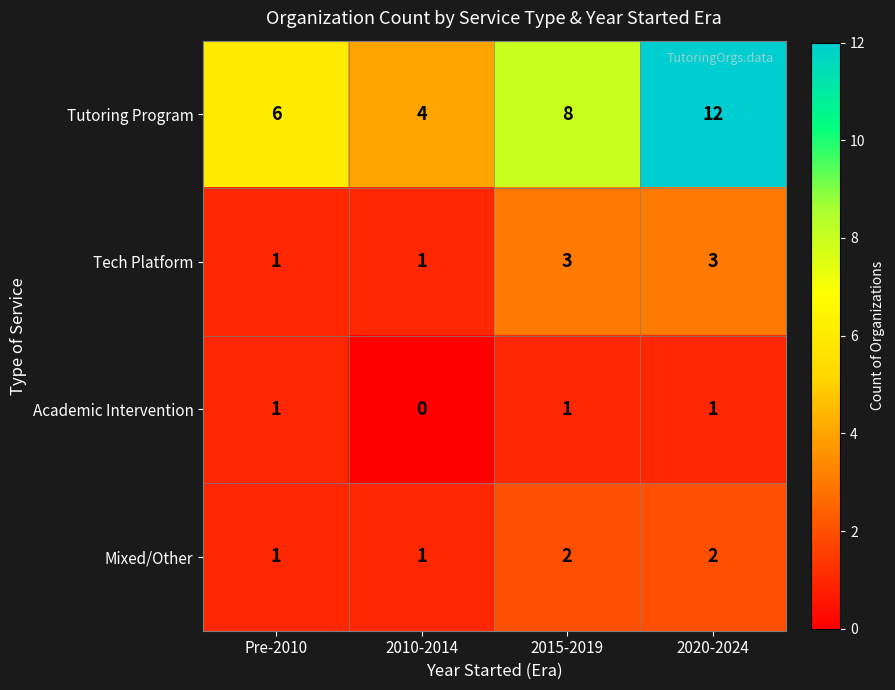

What is the difference between the maximum and minimum values in the Tutoring Program series?

8